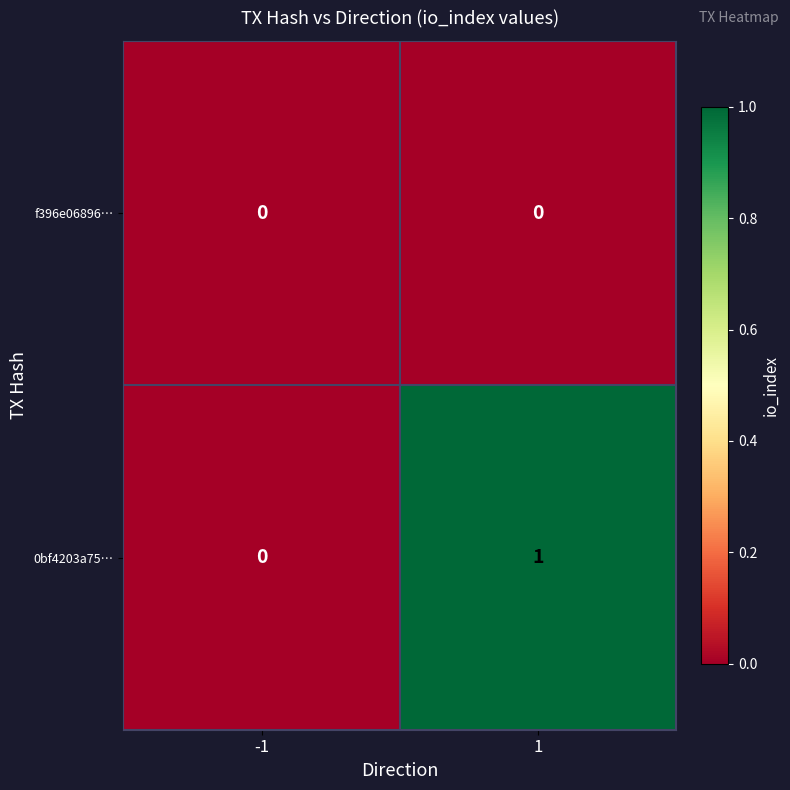

Which series has the largest total across all categories?

0bf4203a75…